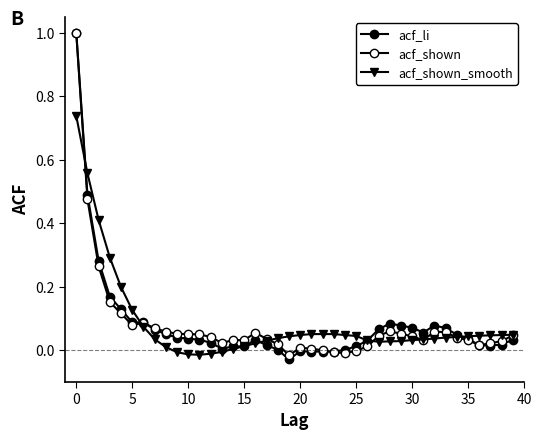

Reading left to right, what are all the values shown in this chart?

acf_li: 1.0	0.5	0.3	0.2	0.1	0.1	0.1	0.1	0.1	0.0	0.0	0.0	0.0	0.0	0.0	0.0	0.0	0.0	0.0	-0.0	-0.0	-0.0	-0.0	-0.0	0.0	0.0	0.0	0.1	0.1	0.1	0.1	0.1	0.1	0.1	0.0	0.0	0.0	0.0	0.0	0.0
acf_shown: 1.0	0.5	0.3	0.2	0.1	0.1	0.1	0.1	0.1	0.1	0.1	0.1	0.0	0.0	0.0	0.0	0.1	0.0	0.0	-0.0	0.0	0.0	-0.0	-0.0	-0.0	-0.0	0.0	0.0	0.1	0.1	0.0	0.0	0.1	0.1	0.0	0.0	0.0	0.0	0.0	0.0
acf_shown_smooth: 0.7	0.6	0.4	0.3	0.2	0.1	0.1	0.0	0.0	-0.0	-0.0	-0.0	-0.0	-0.0	0.0	0.0	0.0	0.0	0.0	0.0	0.0	0.1	0.1	0.1	0.0	0.0	0.0	0.0	0.0	0.0	0.0	0.0	0.0	0.0	0.0	0.0	0.0	0.0	0.0	0.0